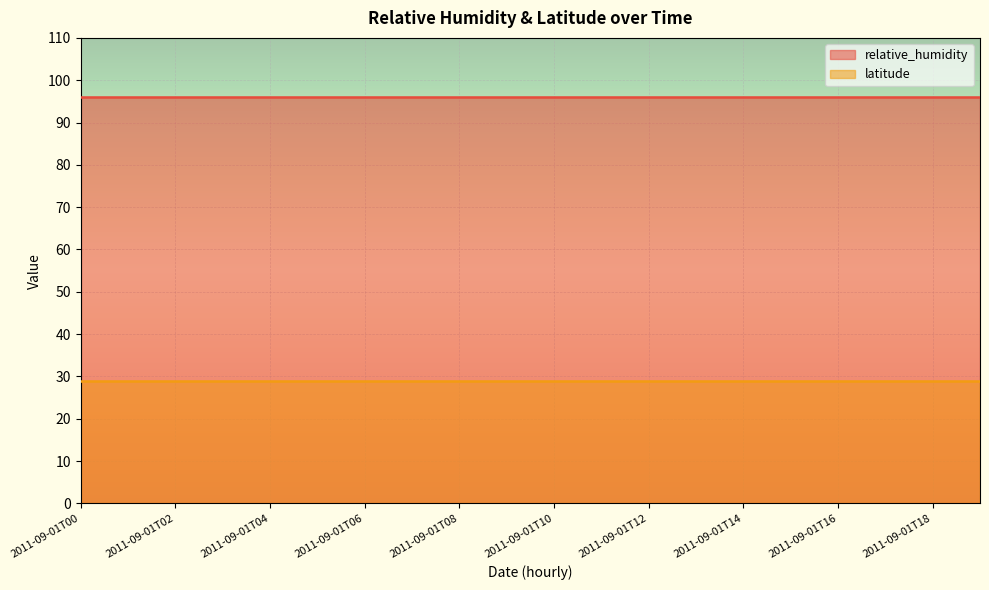

True or false: latitude and relative_humidity intersect in this chart.

False